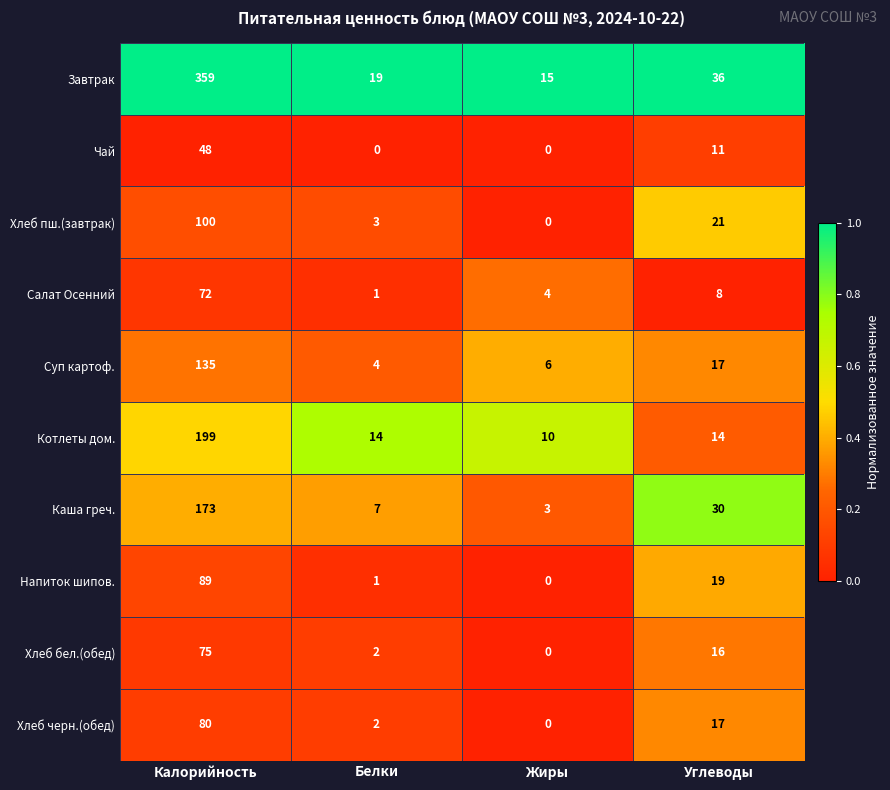

Where is Чай nearest to the value 24?

Углеводы